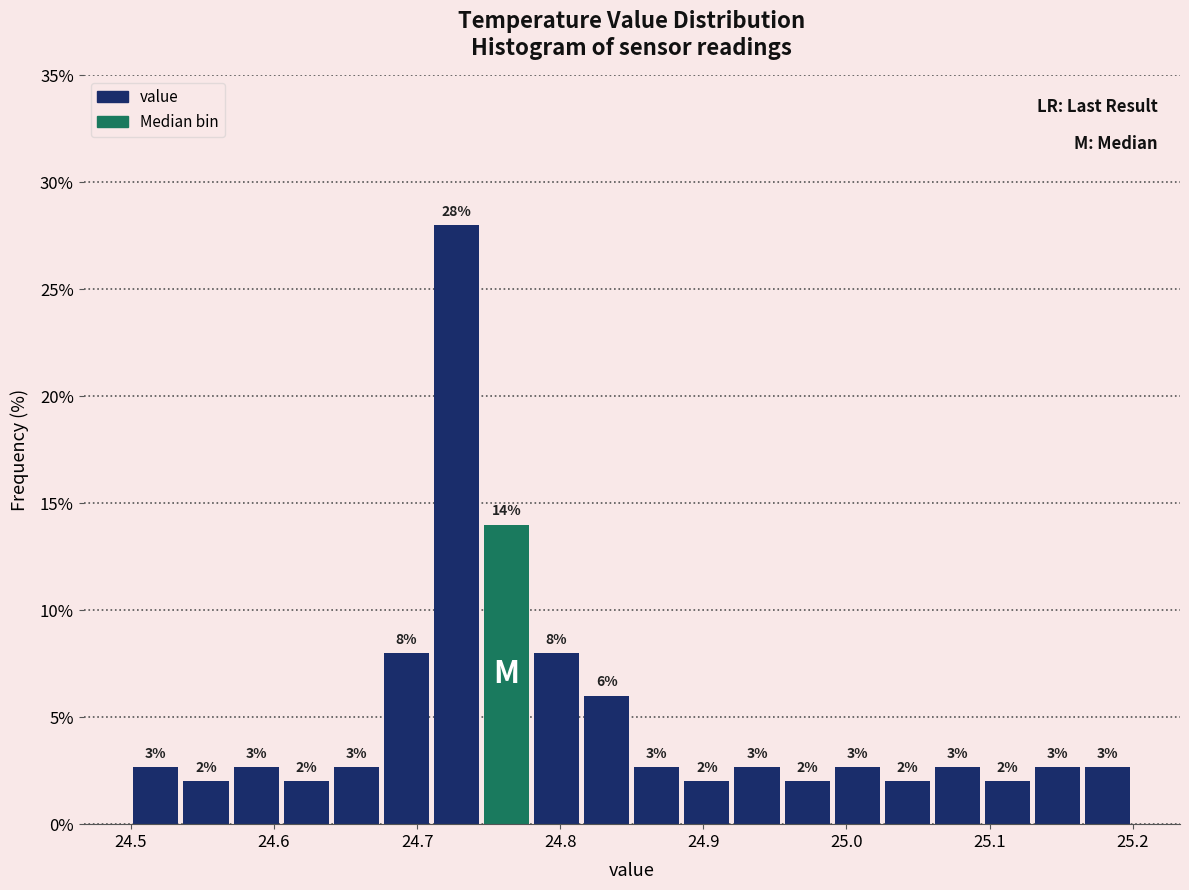

Read against the x-axis, roughly where is the centre of the tallest bar?

24.73